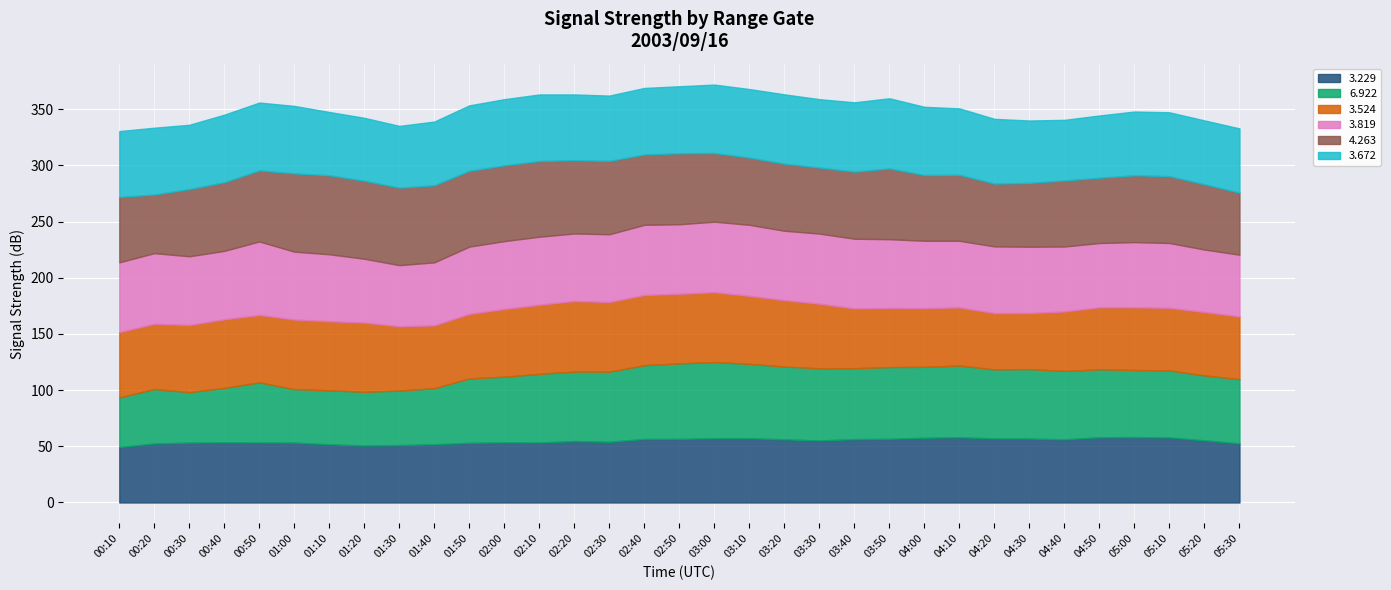

Reading left to right, extract all data points from this chart.

  3.229: 49.3	52.5	53.3	53.5	53.4	53.3	51.8	50.7	51.1	51.8	53.1	53.5	53.4	54.7	54.0	56.6	56.6	57.2	57.2	56.2	55.2	56.4	56.7	57.6	58.1	57.0	56.9	56.2	58.1	58.2	57.9	55.3	52.6
  6.922: 44.2	48.5	44.9	48.5	53.5	47.6	48.0	47.8	48.5	49.9	57.4	58.4	61.1	61.8	62.4	65.6	67.2	67.8	66.2	64.8	64.2	63.1	63.8	63.1	63.8	61.4	61.8	60.9	60.4	59.7	59.6	57.8	57.1
  3.524: 58.1	58.0	59.8	61.0	60.0	61.9	61.5	61.6	57.2	55.9	57.3	60.3	61.5	62.8	62.0	62.5	61.9	62.1	60.5	59.0	57.5	53.2	52.6	52.2	51.7	50.1	49.9	52.9	55.2	55.8	55.7	56.4	55.9
  3.819: 62.1	62.9	61.1	60.9	65.4	60.4	59.6	56.8	54.4	56.1	59.9	60.4	60.5	60.1	60.3	62.4	61.9	62.8	63.2	61.8	62.4	62.0	61.2	60.0	59.3	59.4	59.0	57.8	57.2	58.0	57.7	55.6	54.9
  4.263: 58.2	52.2	59.8	61.1	63.2	69.7	70.3	69.4	69.0	68.6	67.5	67.4	67.4	65.2	65.3	62.6	63.2	61.1	59.8	59.7	58.8	59.7	63.0	58.5	58.7	55.9	56.8	58.8	58.1	59.5	59.5	58.1	55.2
  3.672: 58.6	59.4	57.2	60.1	60.4	60.0	56.3	56.0	54.9	56.7	58.2	58.9	59.2	58.5	58.1	59.2	59.6	60.9	61.0	61.7	60.8	61.7	62.4	60.7	59.1	57.6	55.5	53.9	55.4	56.7	56.8	56.8	57.2